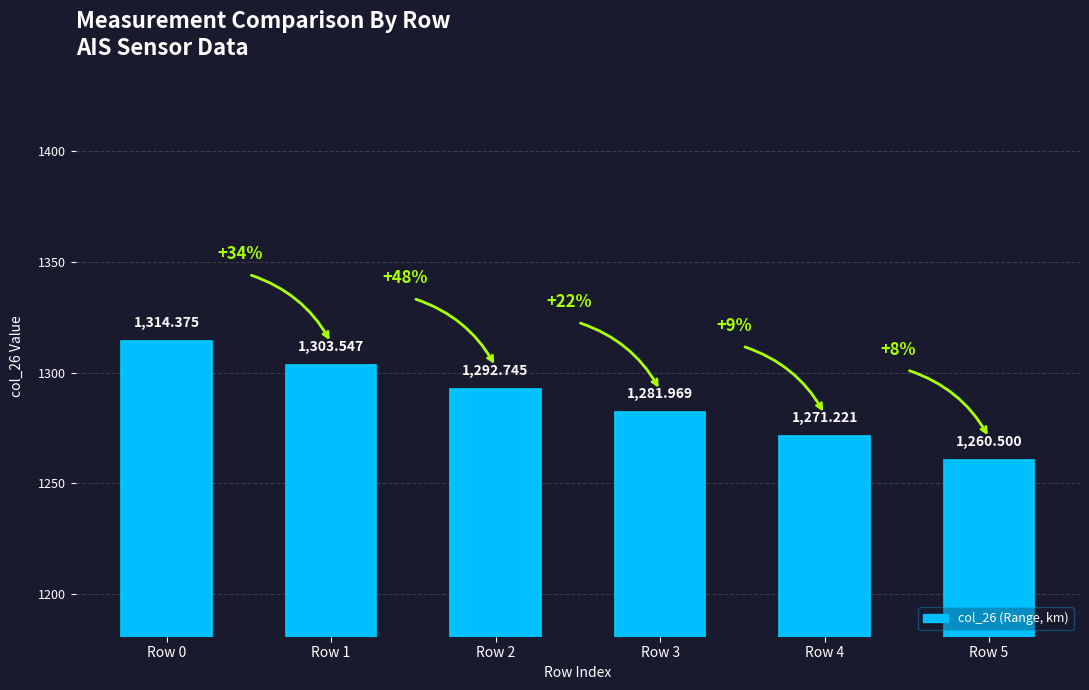

Count the number of data series in this chart.

1